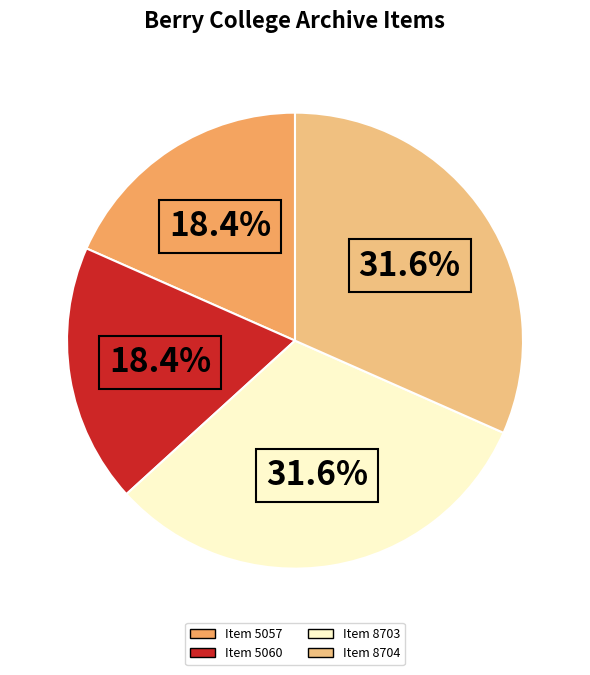

The Item 8704 slice represents 32% of the pie. True or false?

True